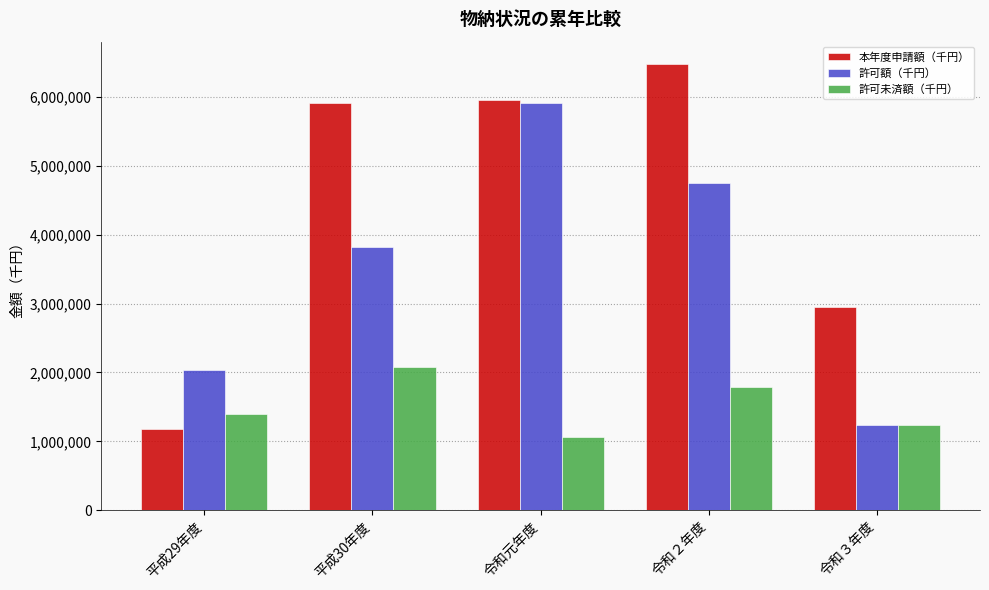

Is the value of 許可額（千円） at 令和２年度 greater than the value of 本年度申請額（千円） at 令和３年度?

Yes